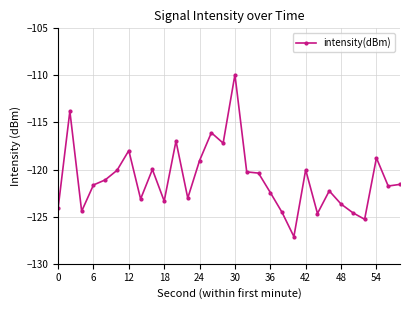

What is the difference between the second highest and second lowest values?

11.5